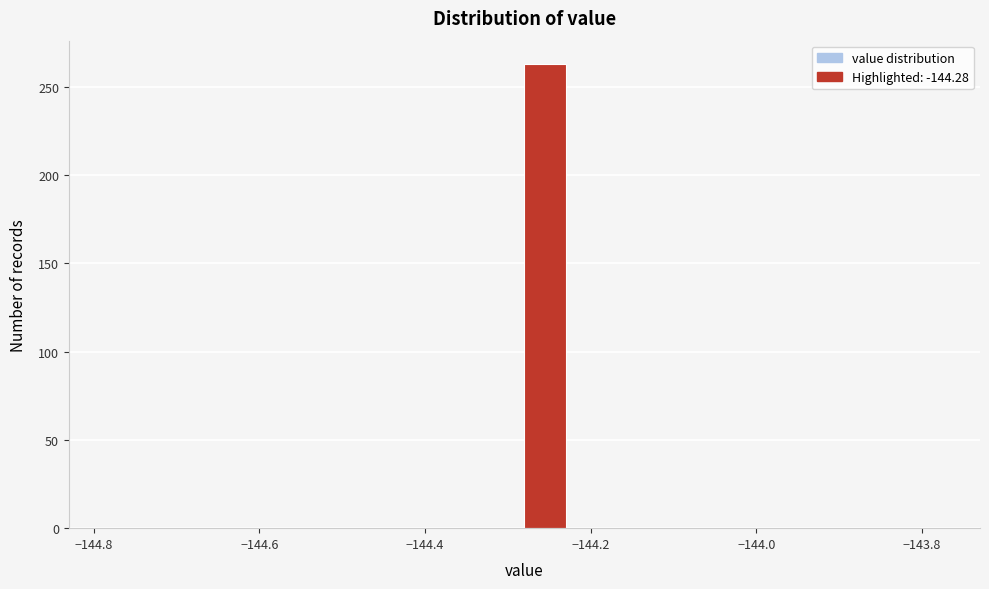

Read against the x-axis, roughly where is the centre of the tallest bar?

-144.26